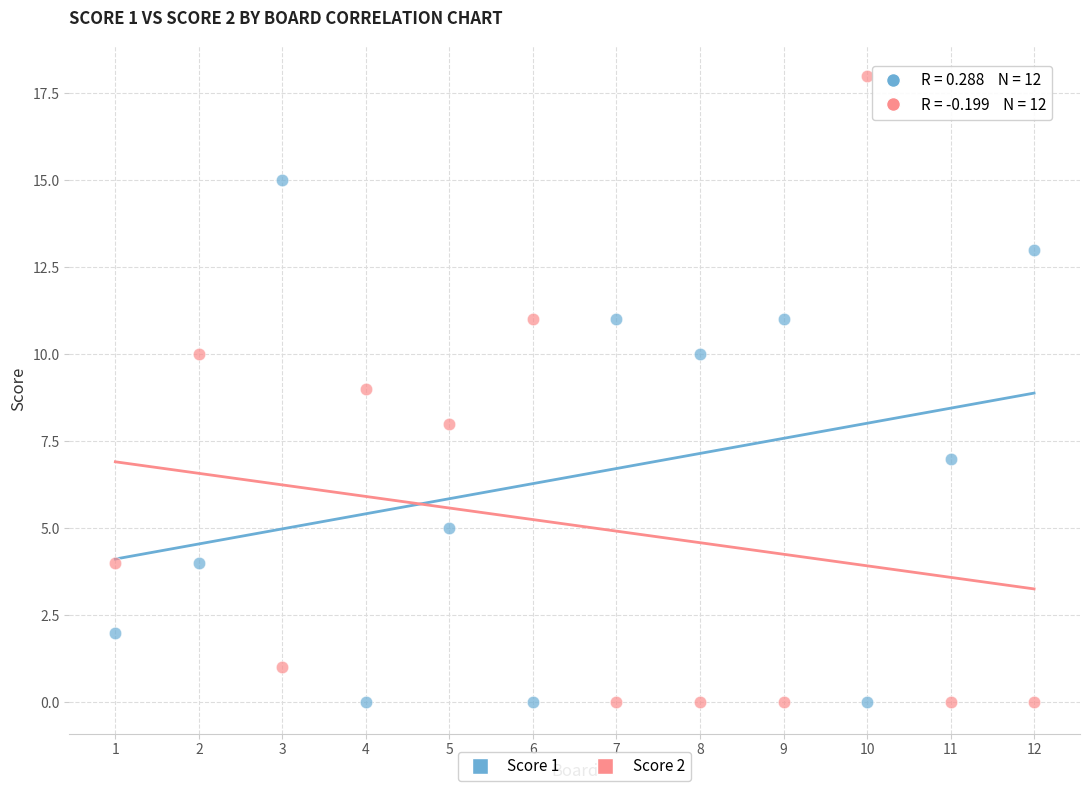

Across all data points, what is the range of X values (max minus min)?

11